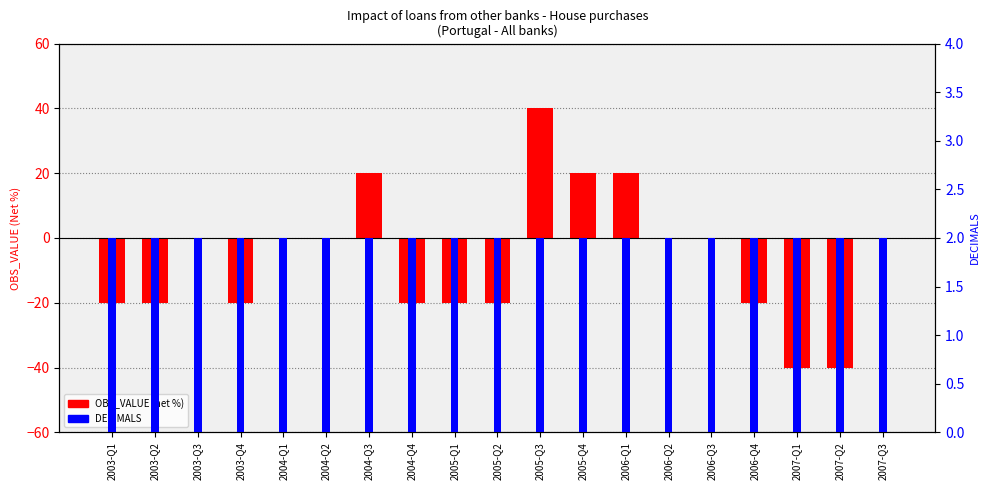

What are all the series names shown in the legend?

OBS_VALUE (net %), DECIMALS